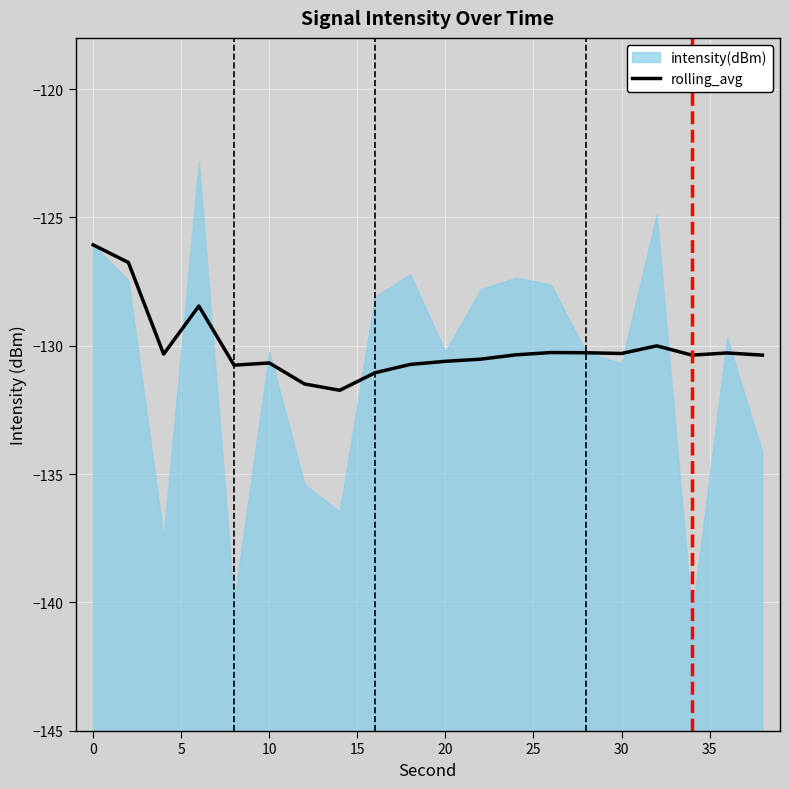

How many categories are shown in the chart?

20